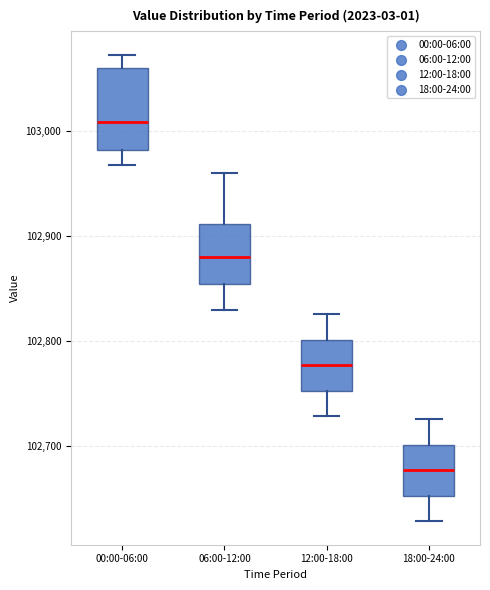

Which box has the highest median line?

00:00-06:00